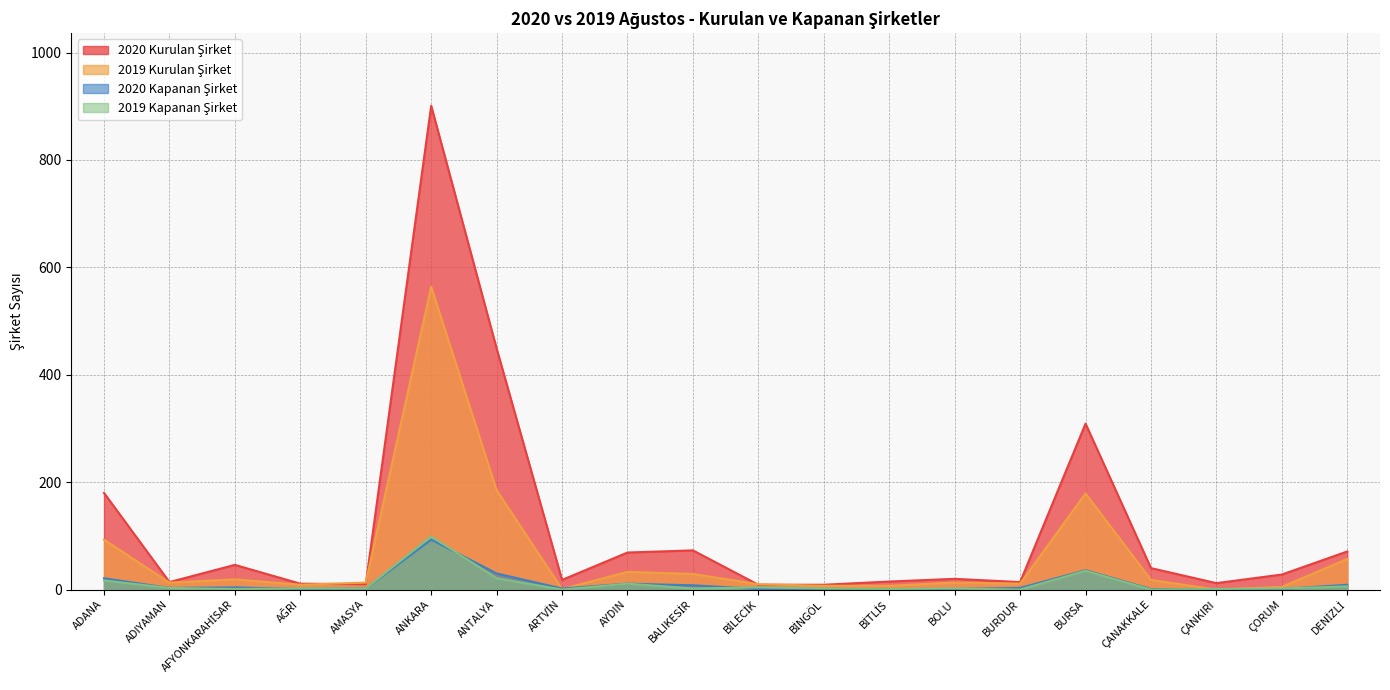

Reading left to right, transcribe all the data shown in this chart.

2020 Kurulan Şirket: 180	14	46	11	10	901	449	18	69	73	9	9	15	20	14	309	40	12	28	71
2019 Kurulan Şirket: 93	13	19	9	13	564	185	1	33	29	10	7	7	13	11	179	18	0	5	57
2020 Kapanan Şirket: 21	3	4	1	2	93	30	2	11	8	1	0	0	1	3	36	1	0	1	9
2019 Kapanan Şirket: 17	3	1	2	2	99	21	0	11	2	4	2	1	2	0	35	0	1	2	6